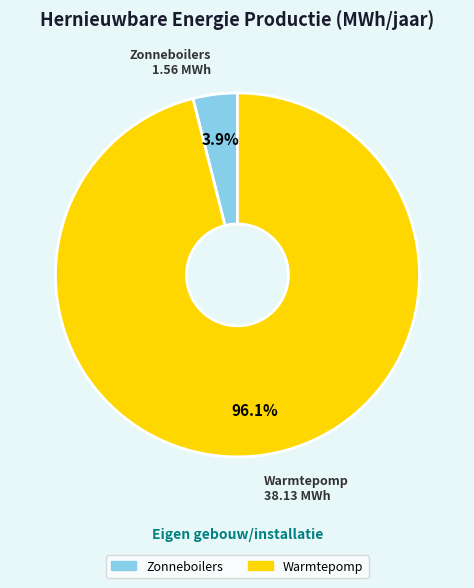

The Zonneboilers slice represents 14% of the pie. True or false?

False